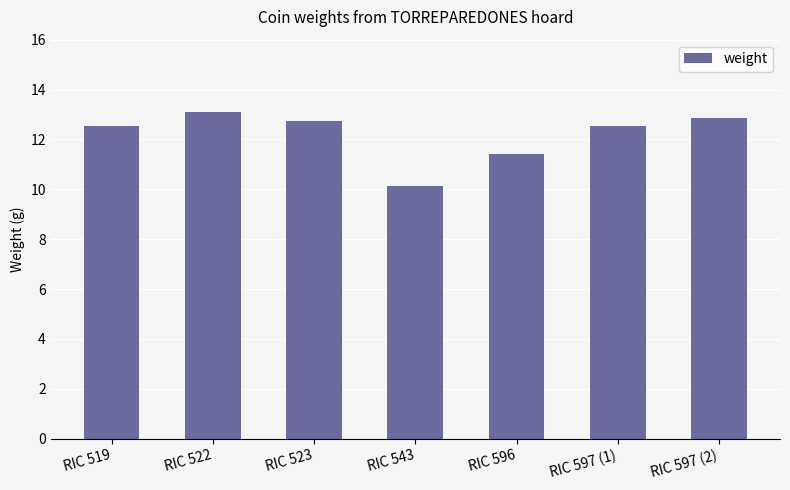

What is the value of the 2nd bar from the left?

13.1